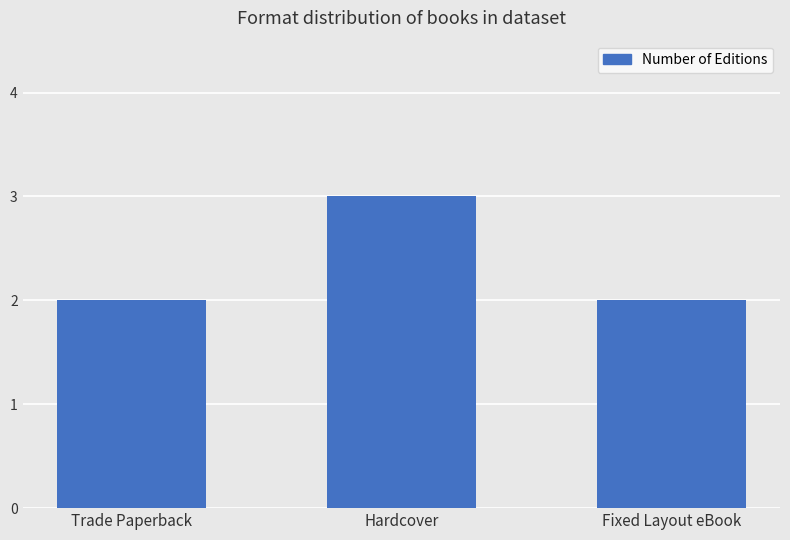

What is the label of the 3rd bar from the left?

Fixed Layout eBook